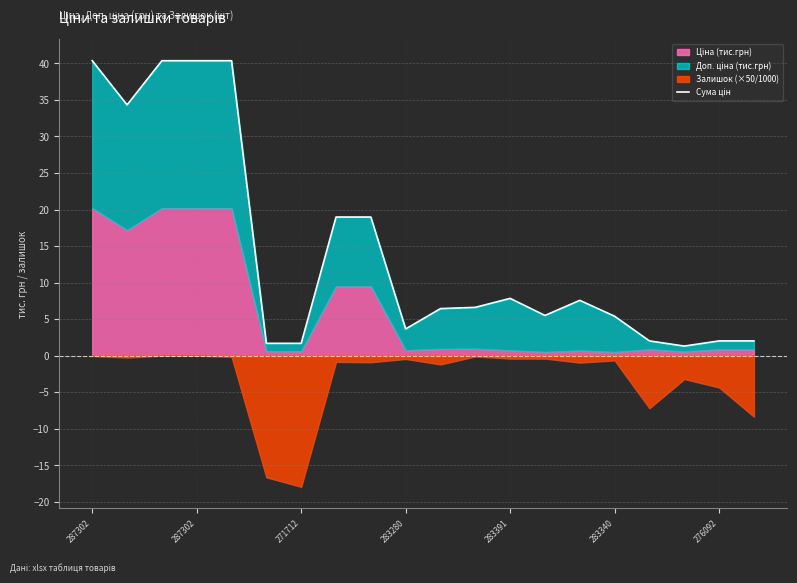

True or false: the data shows 3.7 at 14.

False